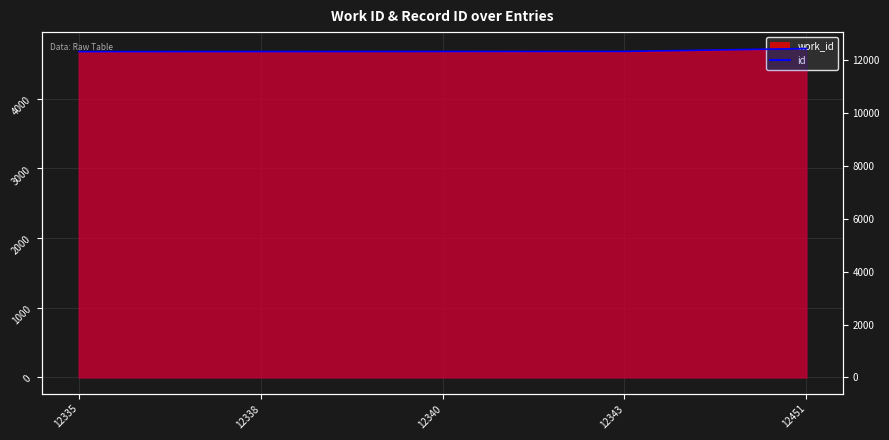

What is the approximate value at 12338?

12338